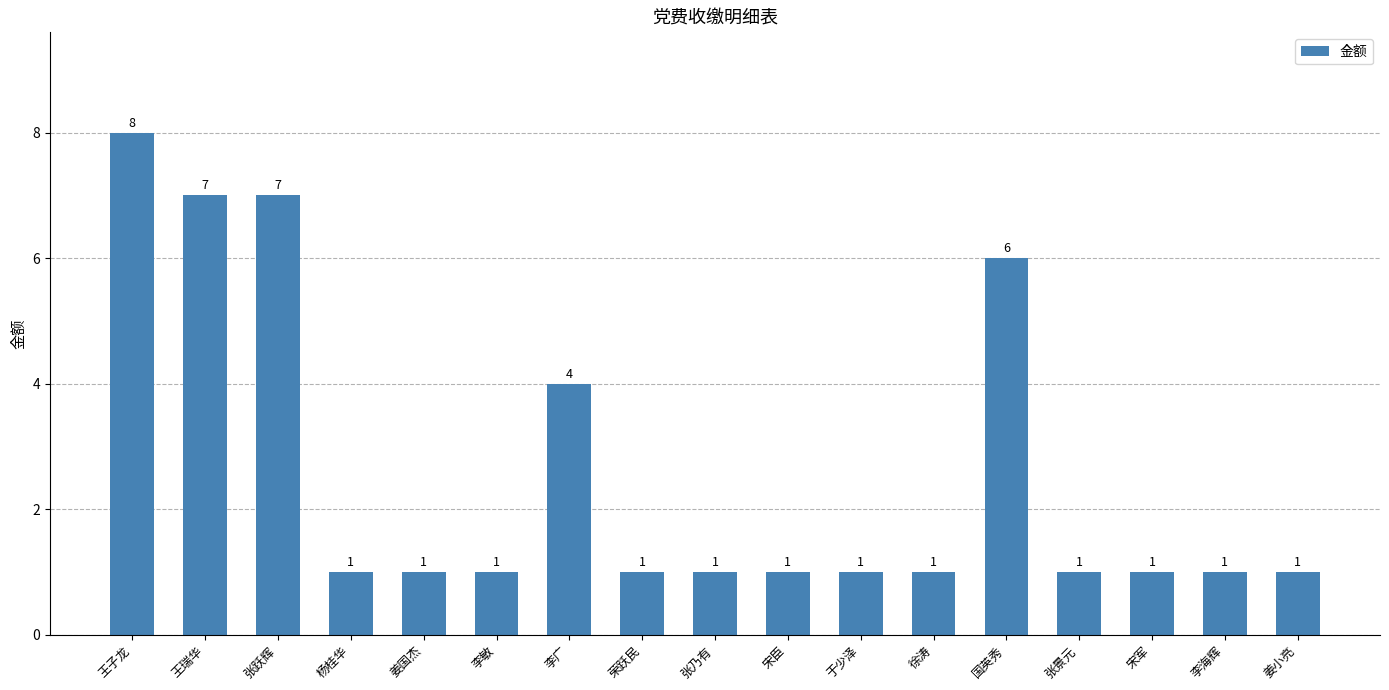

The value at 李广 is 2. True or false?

False